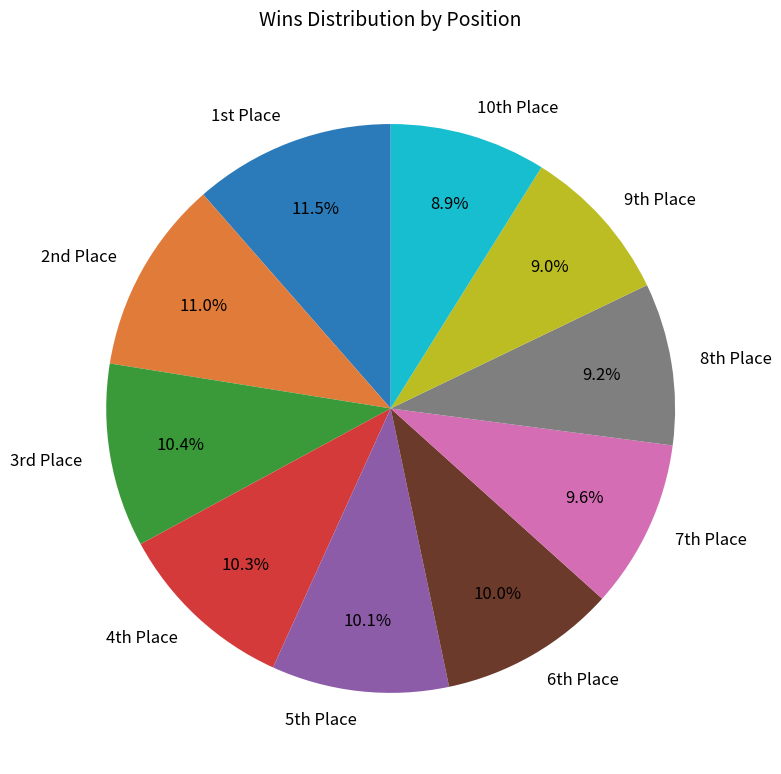

Is there any slice that represents more than half of the pie?

No